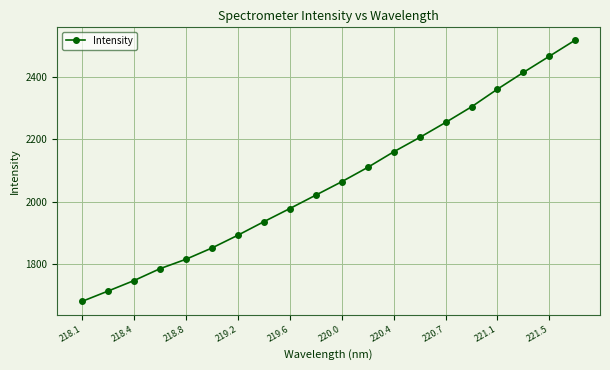

Reading left to right, what are all the values shown in this chart?

1680.9	1713.9	1747.5	1785.5	1815.8	1851.8	1892.7	1936.0	1978.1	2021.0	2064.0	2109.8	2159.7	2205.6	2253.6	2303.8	2360.4	2413.9	2465.7	2517.6